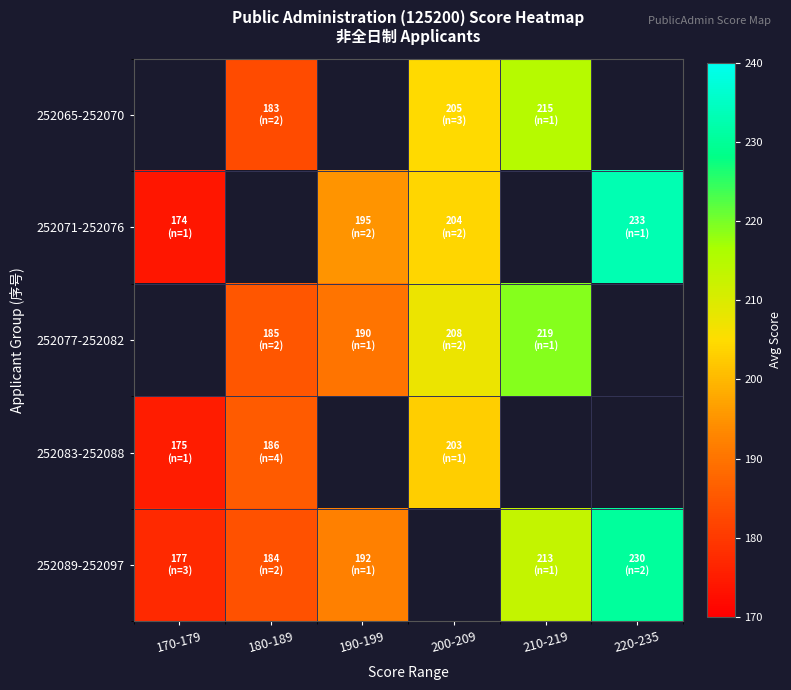

How many distinct data groups are displayed?

5